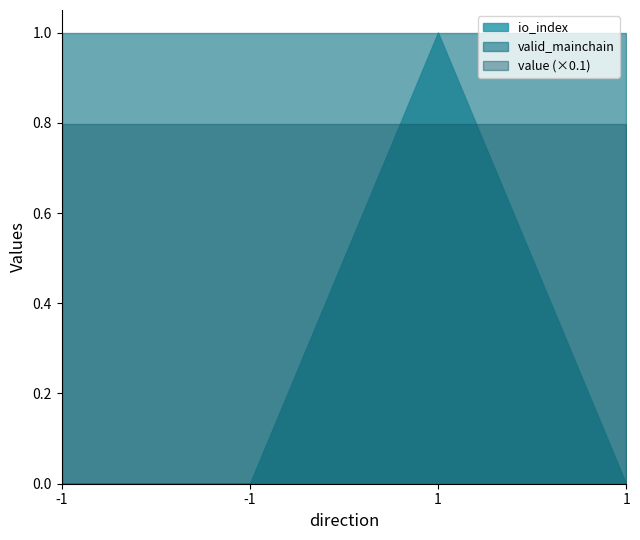

What is the value of the valid_mainchain point at the 4th from the left?

1.0